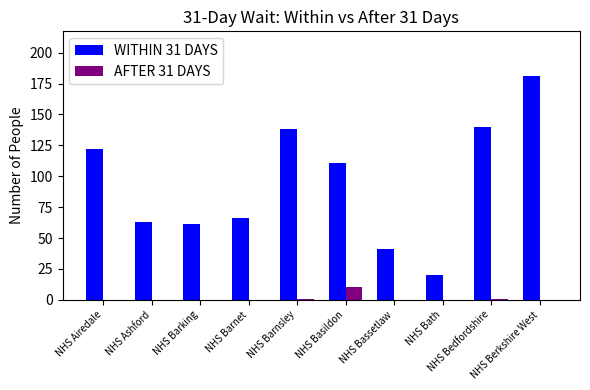

What are all the series names shown in the legend?

WITHIN 31 DAYS, AFTER 31 DAYS